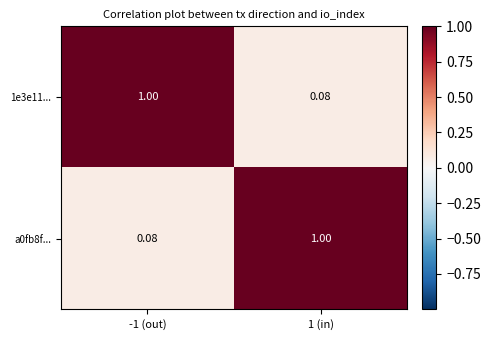

Which series has the largest total across all categories?

1e3e11...